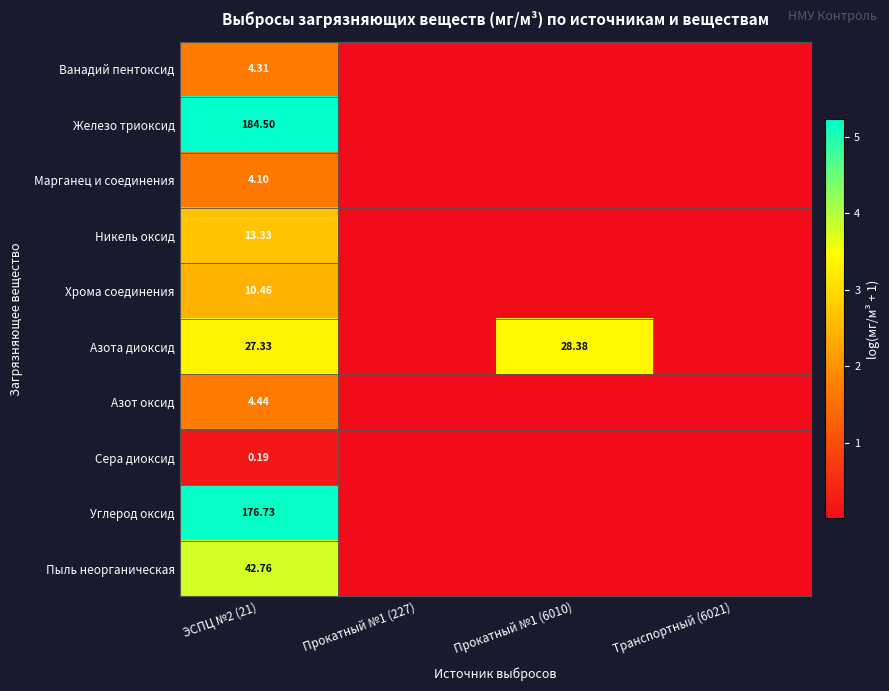

At ЭСПЦ №2 (21), list the series in order from largest to smallest.

Железо триоксид, Углерод оксид, Пыль неорганическая, Азота диоксид, Никель оксид, Хрома соединения, Азот оксид, Ванадий пентоксид, Марганец и соединения, Сера диоксид